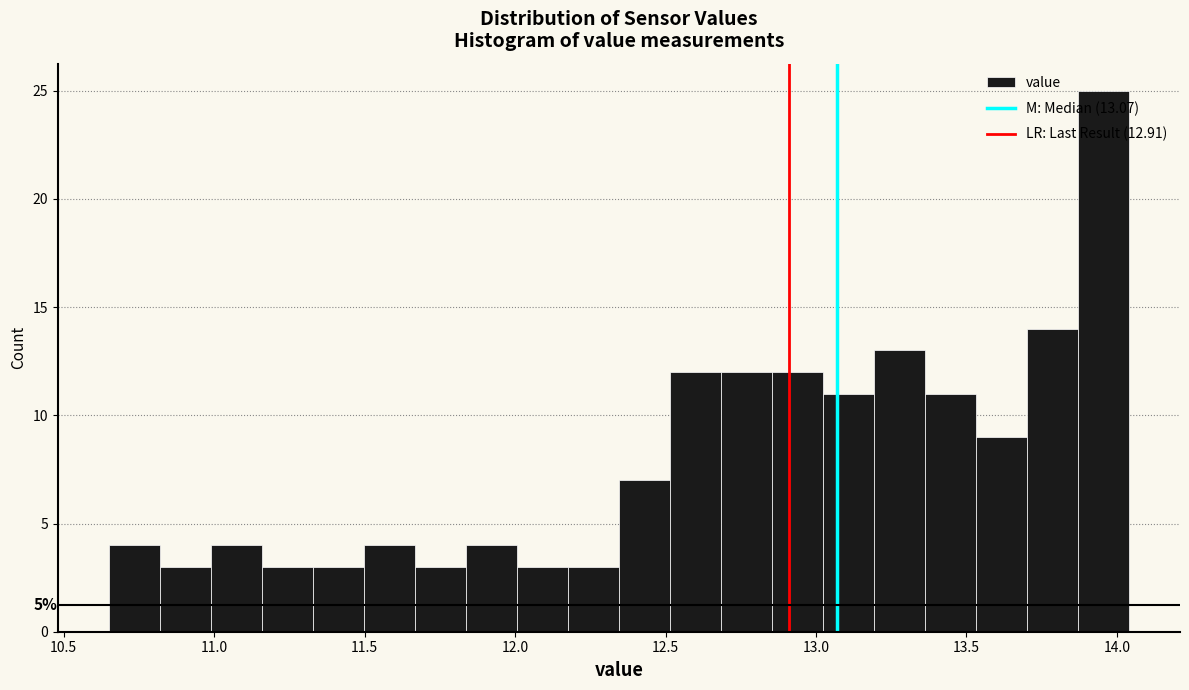

Read against the x-axis, roughly where is the centre of the tallest bar?

13.95